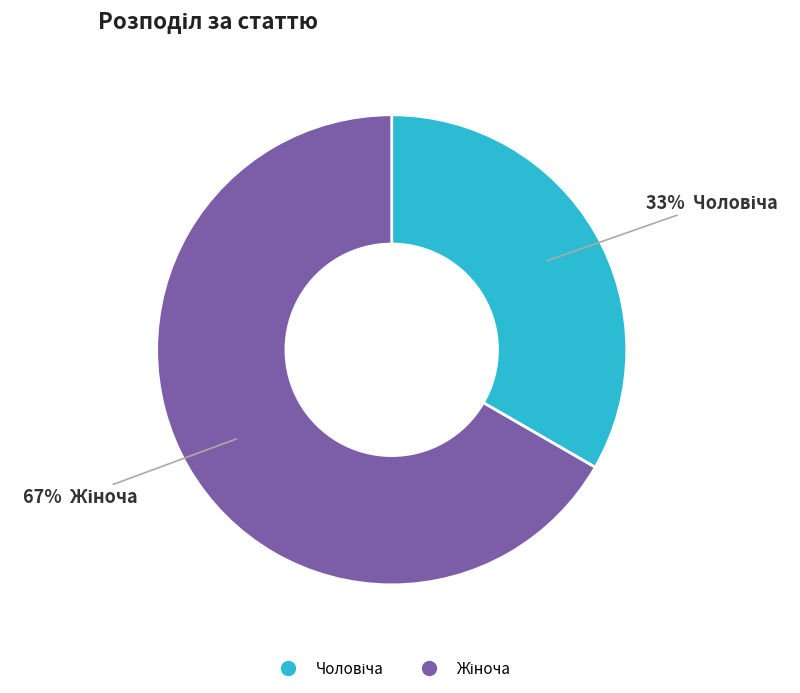

Is there any slice that represents more than half of the pie?

Yes